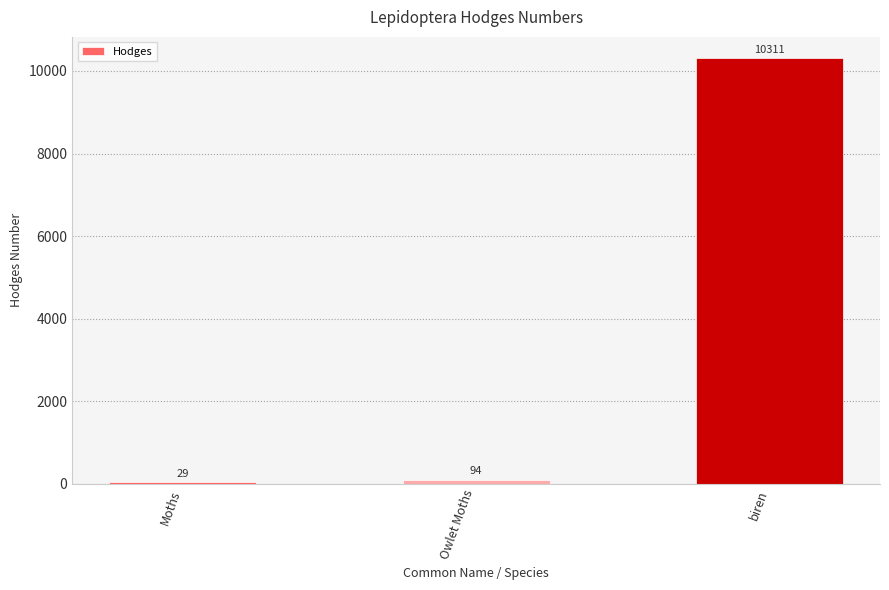

Count the number of categories in the chart.

3